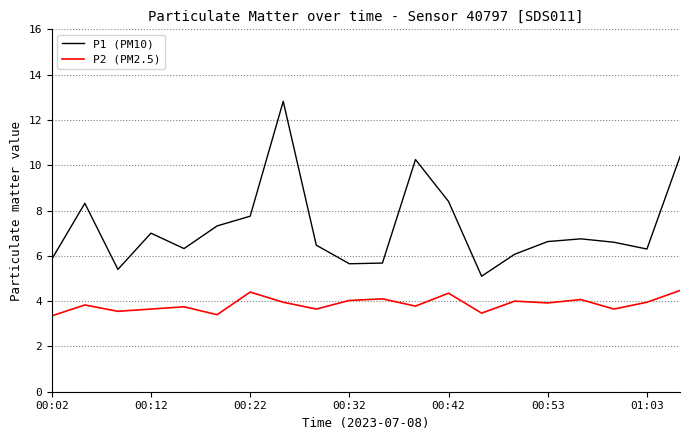

Count the number of categories in the chart.

20